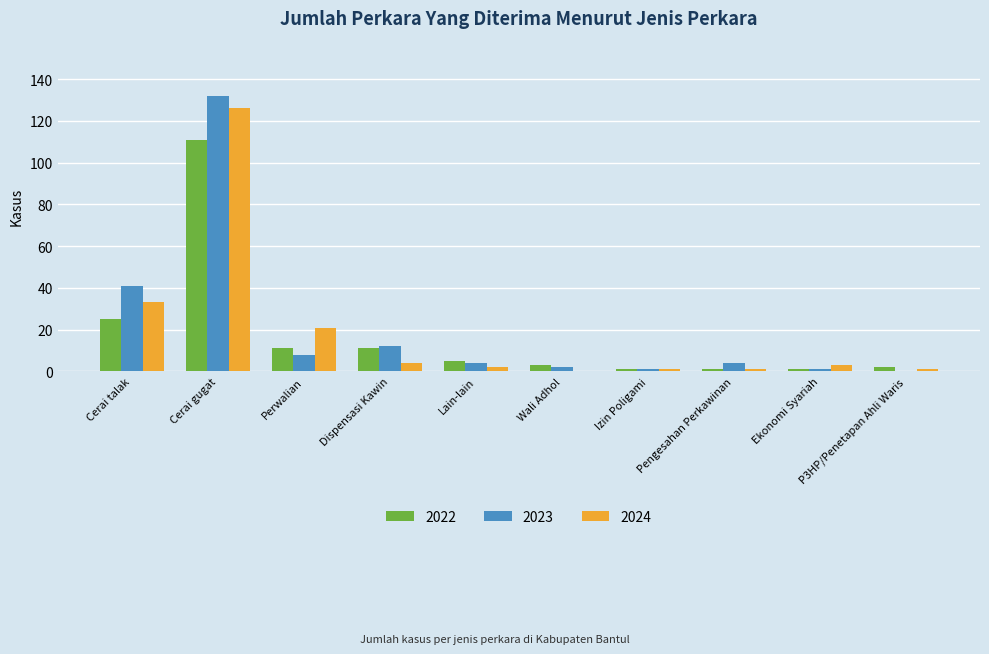

Is it true that 2023 equals 132 at Cerai gugat?

True